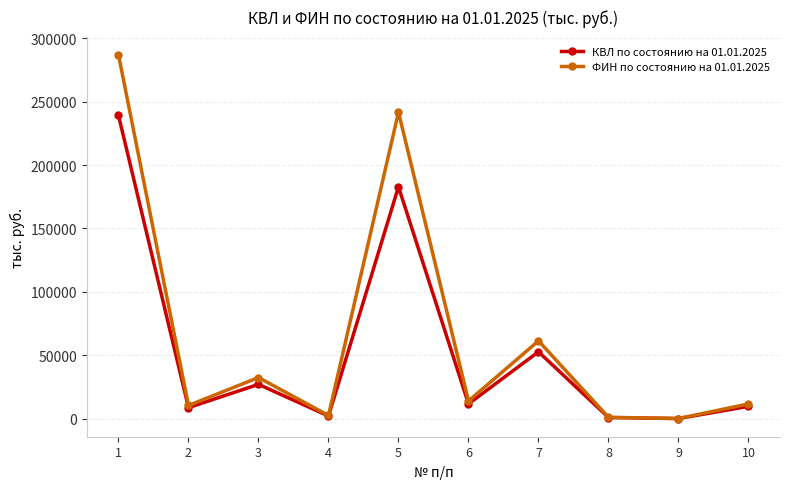

Where is the first local minimum for ФИН по состоянию на 01.01.2025?

2